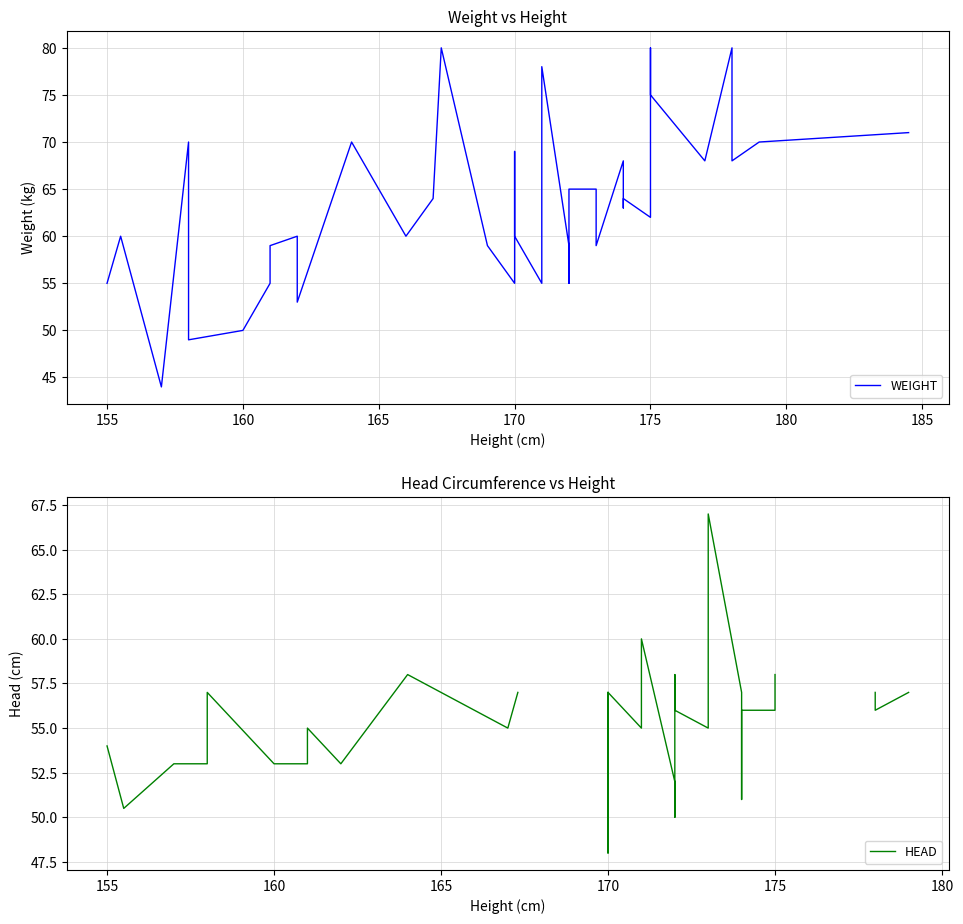

What is the lowest value of the HEAD series?

48.0